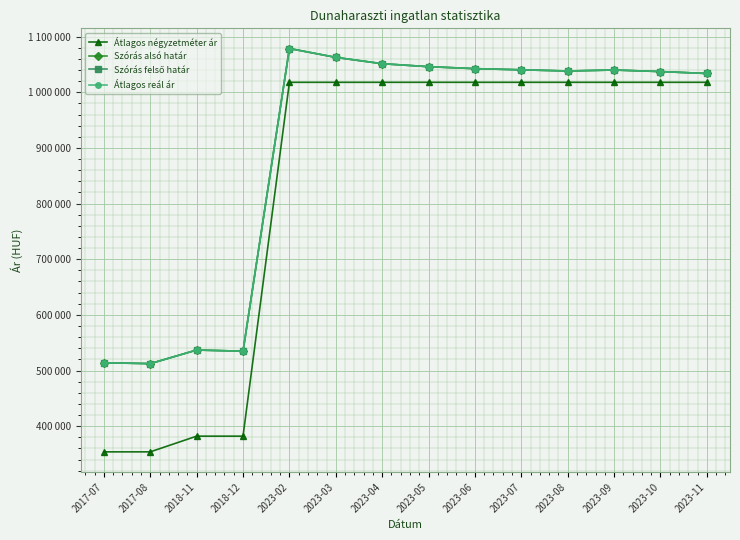

Does the chart display data point markers on the line(s)?

Yes